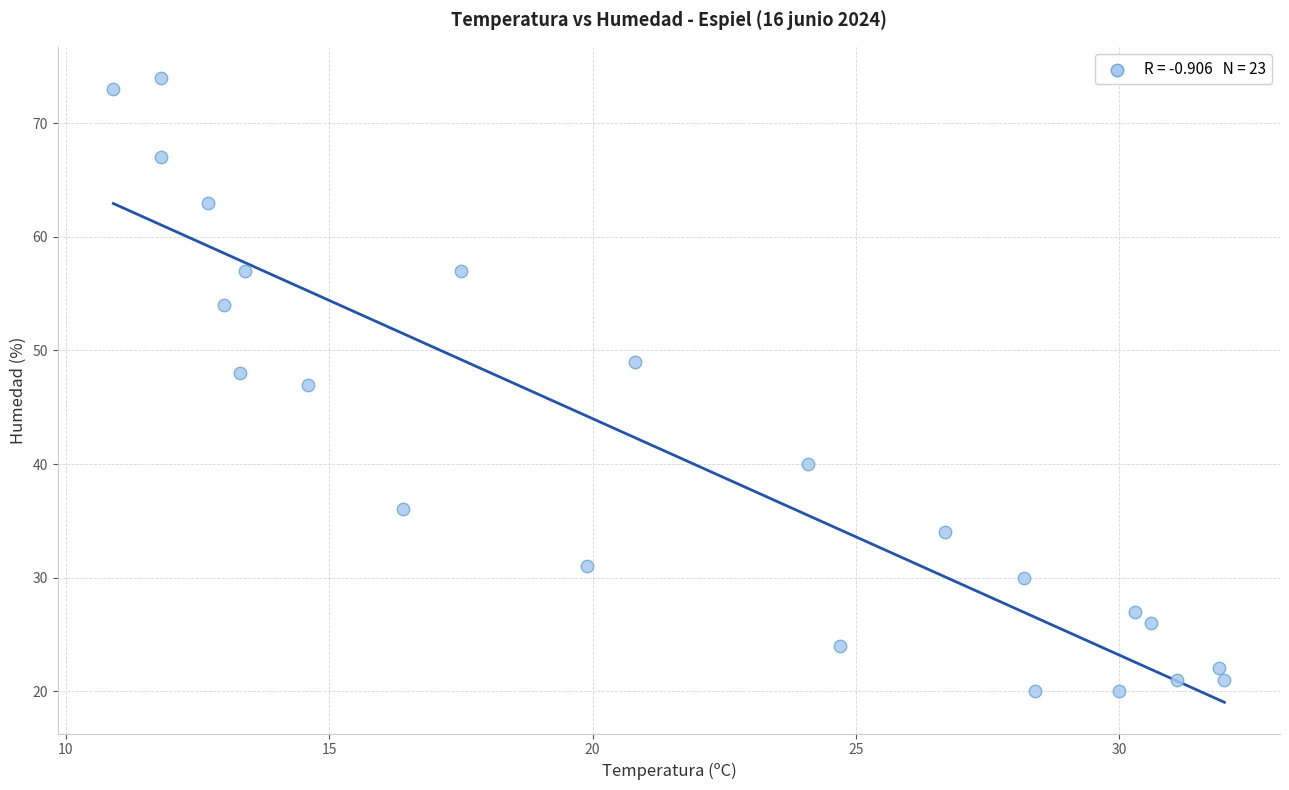

What is the range of Y values (max minus min)?

54